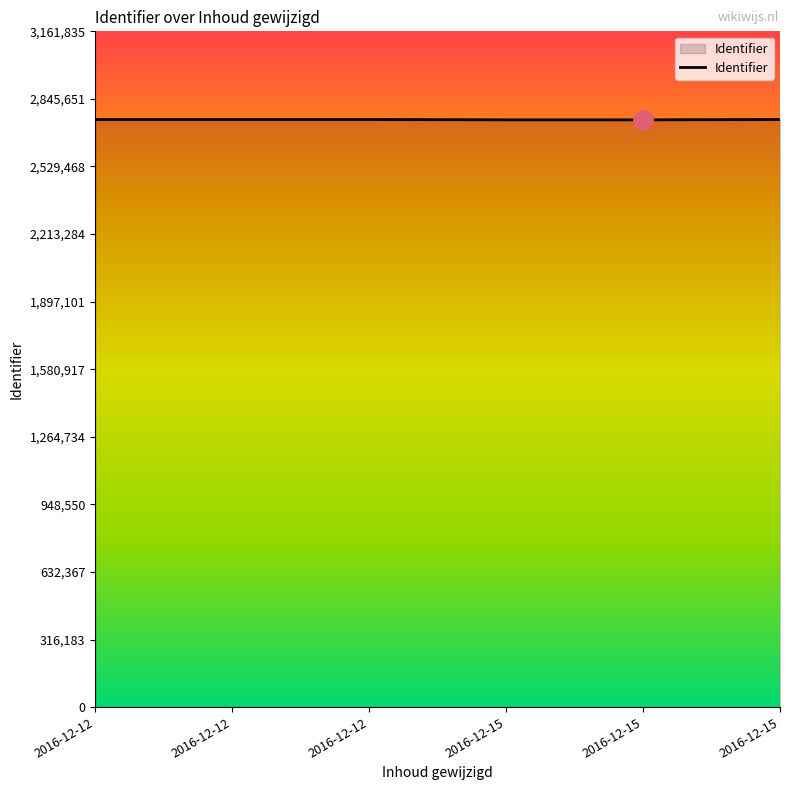

What is the change in value from 2016-12-12 to 2016-12-15?

-1771